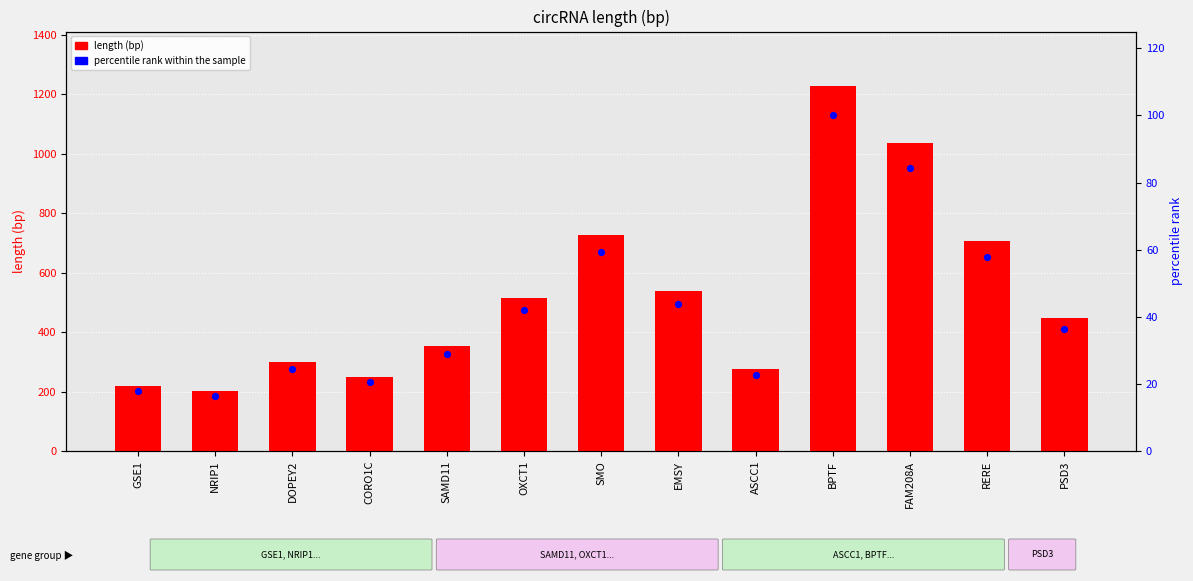

Is the value of percentile rank within the sample at FAM208A greater than the value of length (bp) at RERE?

No